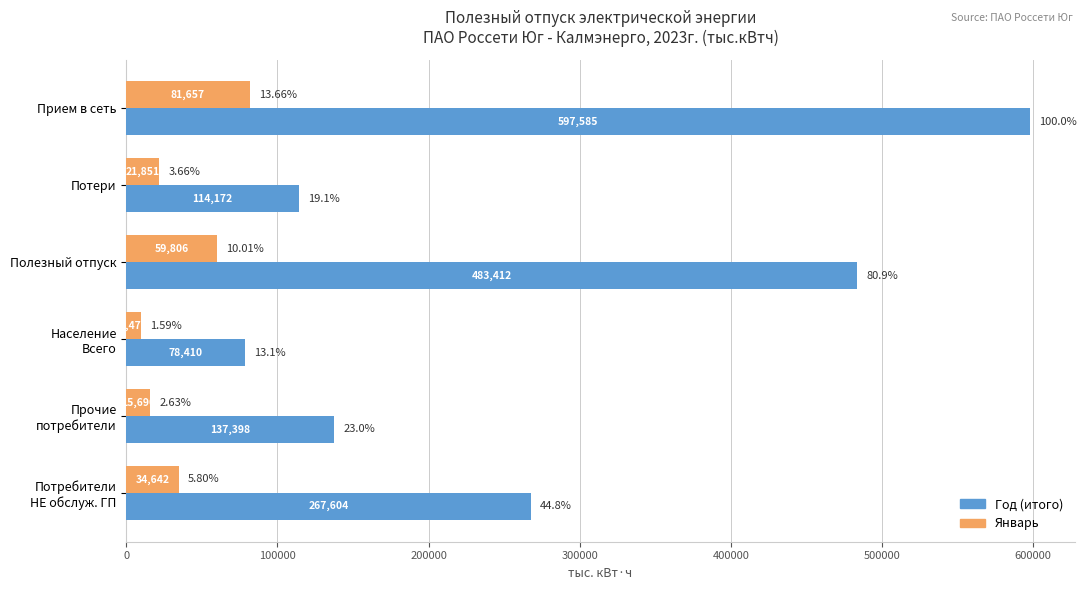

List the series in order of their overall mean, lowest first.

Январь, Год (итого)